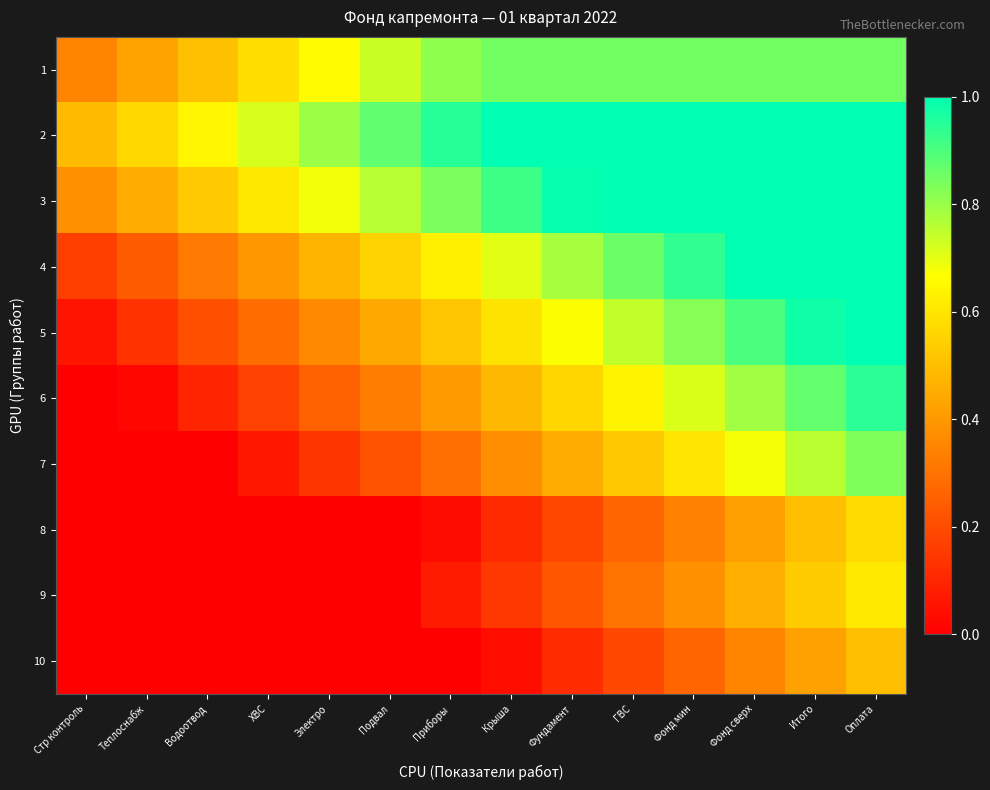

Reading left to right, what are all the values shown in this chart?

1: Стр контроль=0.3	Теплоснабж=0.4	Водоотвод=0.5	ХВС=0.6	Электро=0.7	Подвал=0.7	Приборы=0.8	Крыша=0.8	Фундамент=0.8	ГВС=0.8	Фонд мин=0.8	Фонд сверх=0.8	Итого=0.8	Оплата=0.8
2: Стр контроль=0.5	Теплоснабж=0.6	Водоотвод=0.6	ХВС=0.7	Электро=0.8	Подвал=0.9	Приборы=1.0	Крыша=1.0	Фундамент=1.0	ГВС=1.0	Фонд мин=1.0	Фонд сверх=1.0	Итого=1.0	Оплата=1.0
3: Стр контроль=0.4	Теплоснабж=0.5	Водоотвод=0.5	ХВС=0.6	Электро=0.7	Подвал=0.8	Приборы=0.8	Крыша=0.9	Фундамент=1.0	ГВС=1.0	Фонд мин=1.0	Фонд сверх=1.0	Итого=1.0	Оплата=1.0
4: Стр контроль=0.2	Теплоснабж=0.2	Водоотвод=0.3	ХВС=0.4	Электро=0.5	Подвал=0.6	Приборы=0.6	Крыша=0.7	Фундамент=0.8	ГВС=0.9	Фонд мин=0.9	Фонд сверх=1.0	Итого=1.0	Оплата=1.0
5: Стр контроль=0.1	Теплоснабж=0.1	Водоотвод=0.2	ХВС=0.3	Электро=0.4	Подвал=0.4	Приборы=0.5	Крыша=0.6	Фундамент=0.7	ГВС=0.7	Фонд мин=0.8	Фонд сверх=0.9	Итого=1.0	Оплата=1.0
6: Стр контроль=0.0	Теплоснабж=0.0	Водоотвод=0.1	ХВС=0.2	Электро=0.3	Подвал=0.3	Приборы=0.4	Крыша=0.5	Фундамент=0.6	ГВС=0.6	Фонд мин=0.7	Фонд сверх=0.8	Итого=0.9	Оплата=0.9
7: Стр контроль=0.0	Теплоснабж=0.0	Водоотвод=0.0	ХВС=0.1	Электро=0.1	Подвал=0.2	Приборы=0.3	Крыша=0.4	Фундамент=0.4	ГВС=0.5	Фонд мин=0.6	Фонд сверх=0.7	Итого=0.8	Оплата=0.8
8: Стр контроль=0.0	Теплоснабж=0.0	Водоотвод=0.0	ХВС=0.0	Электро=0.0	Подвал=0.0	Приборы=0.0	Крыша=0.1	Фундамент=0.2	ГВС=0.3	Фонд мин=0.3	Фонд сверх=0.4	Итого=0.5	Оплата=0.6
9: Стр контроль=0.0	Теплоснабж=0.0	Водоотвод=0.0	ХВС=0.0	Электро=0.0	Подвал=0.0	Приборы=0.1	Крыша=0.1	Фундамент=0.2	ГВС=0.3	Фонд мин=0.4	Фонд сверх=0.5	Итого=0.5	Оплата=0.6
10: Стр контроль=0.0	Теплоснабж=0.0	Водоотвод=0.0	ХВС=0.0	Электро=0.0	Подвал=0.0	Приборы=0.0	Крыша=0.0	Фундамент=0.1	ГВС=0.2	Фонд мин=0.3	Фонд сверх=0.3	Итого=0.4	Оплата=0.5